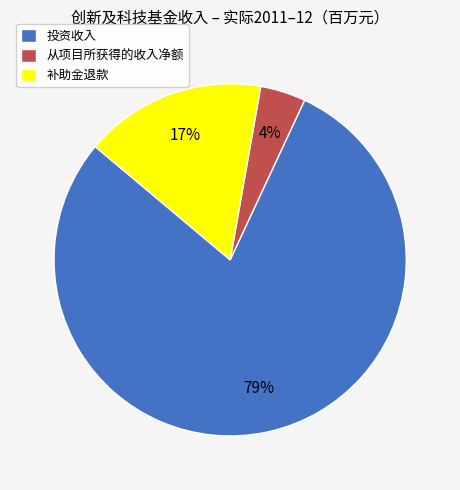

Does any single category account for the majority?

Yes